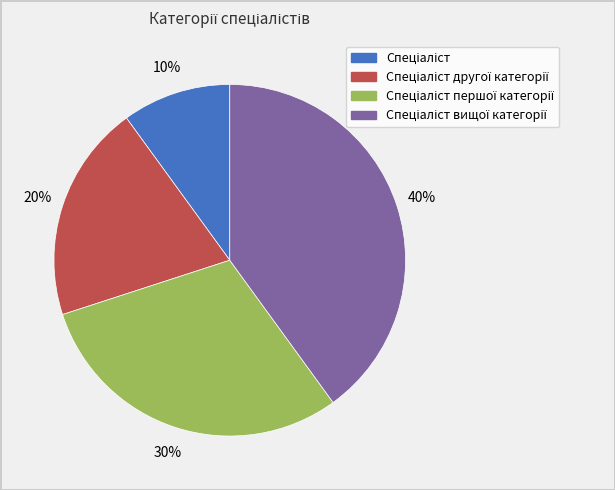

Does any single category account for the majority?

No